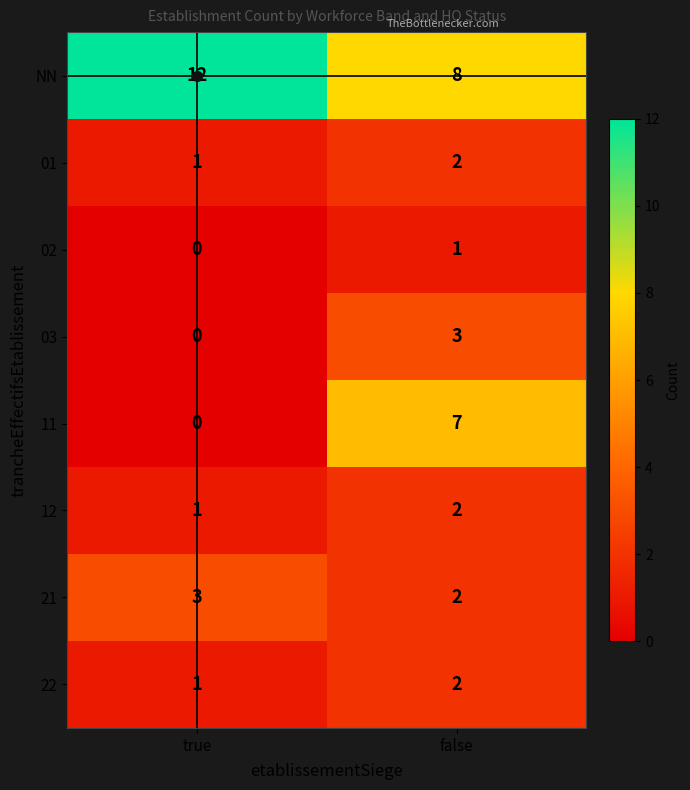

At which category does the chart reach its minimum across all series?

true